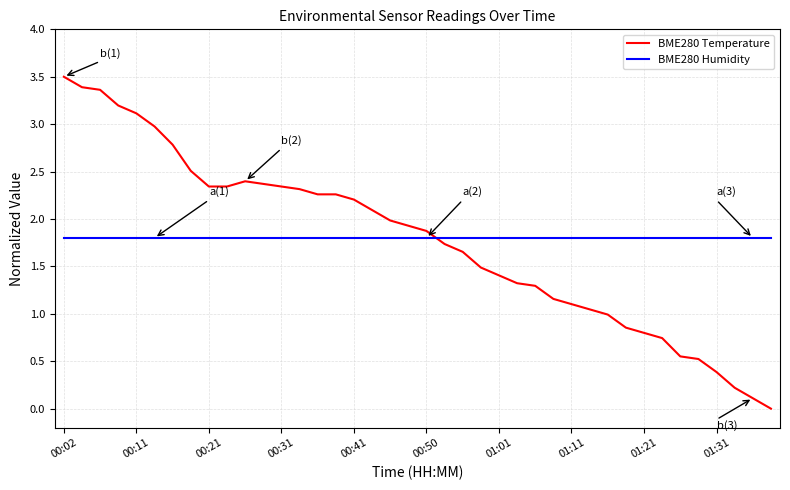

After their last crossing, which series has the higher values: BME280 Temperature or BME280 Humidity?

BME280 Humidity